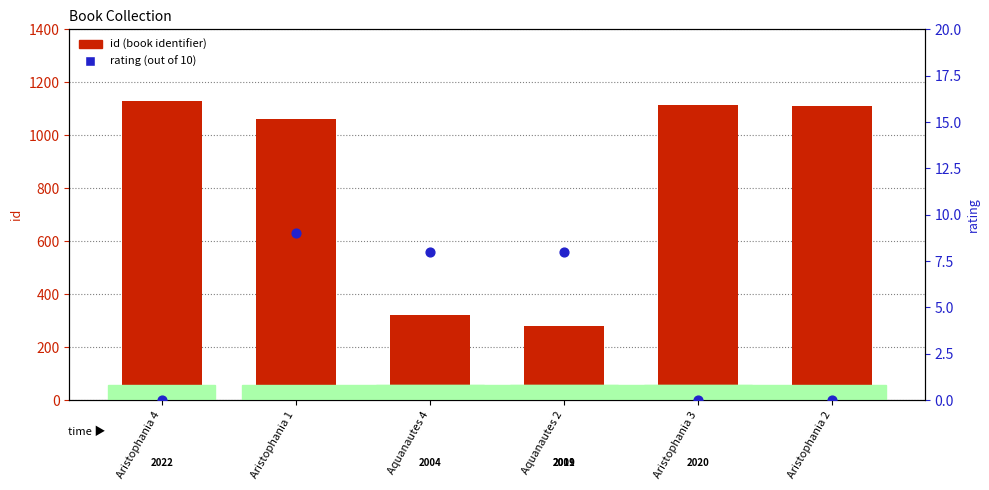

Which series has the widest spread of Y values?

id (count)